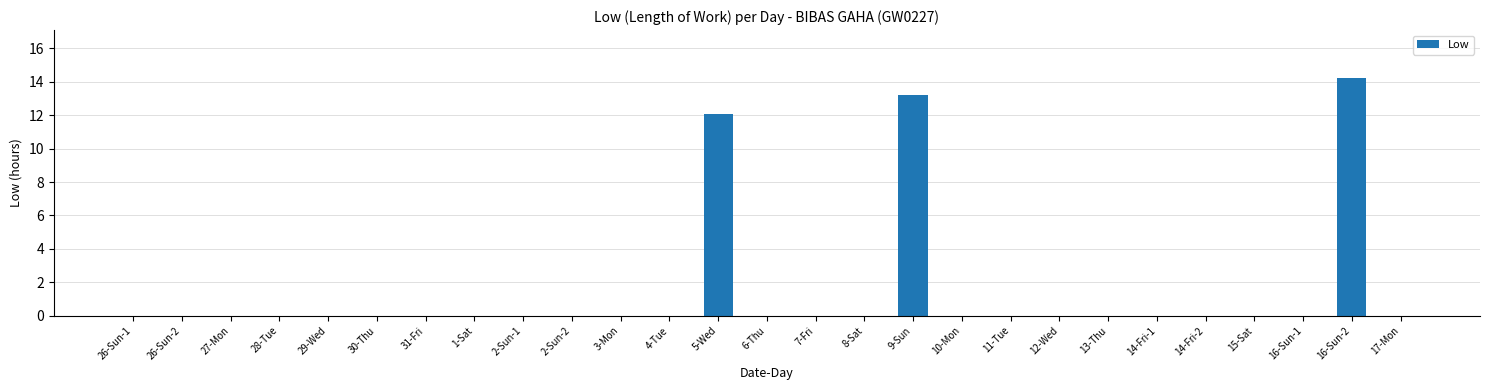

The chart shows a value of 6.9 at 17-Mon. True or false?

False